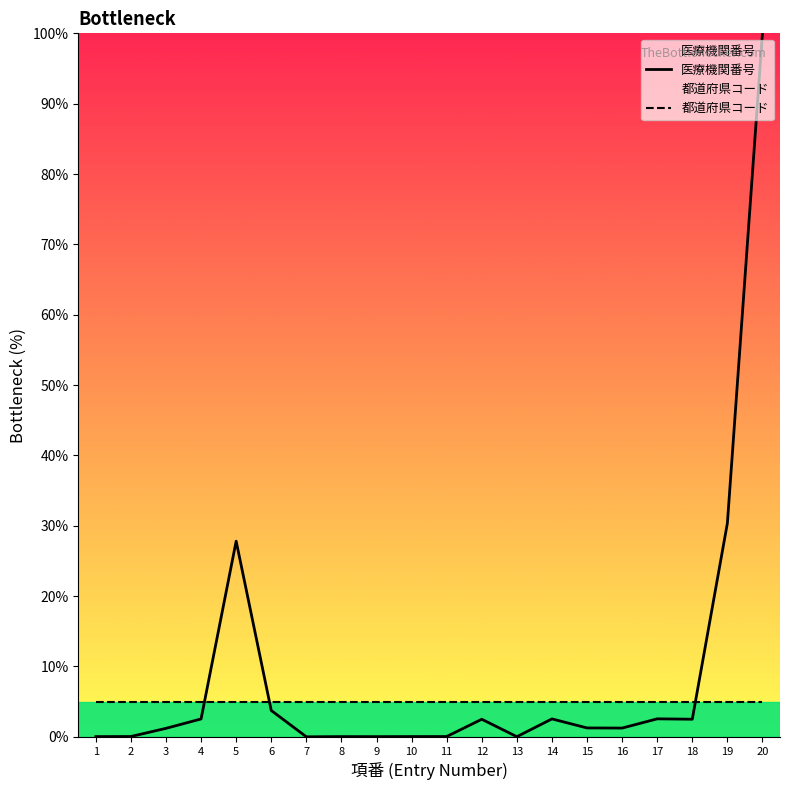

At which category does the chart reach its minimum across all series?

7